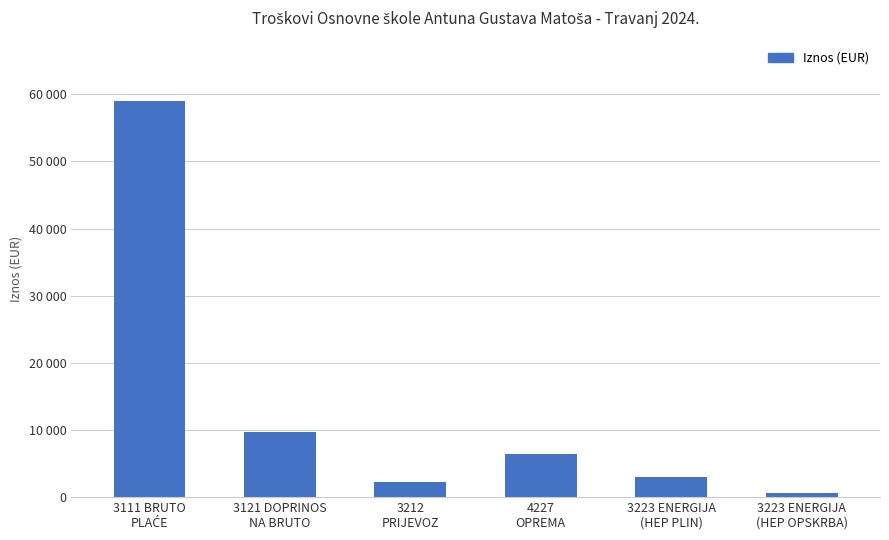

What is the difference between the values at 3223 ENERGIJA
(HEP PLIN) and 3111 BRUTO
PLAĆE?

56013.5